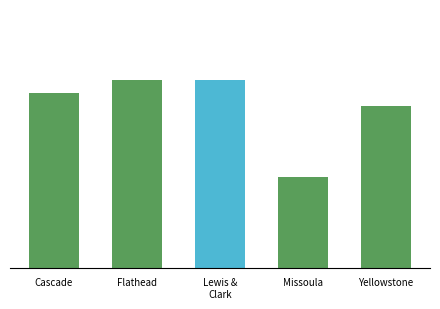

The chart shows a value of 2.8 at Missoula. True or false?

True